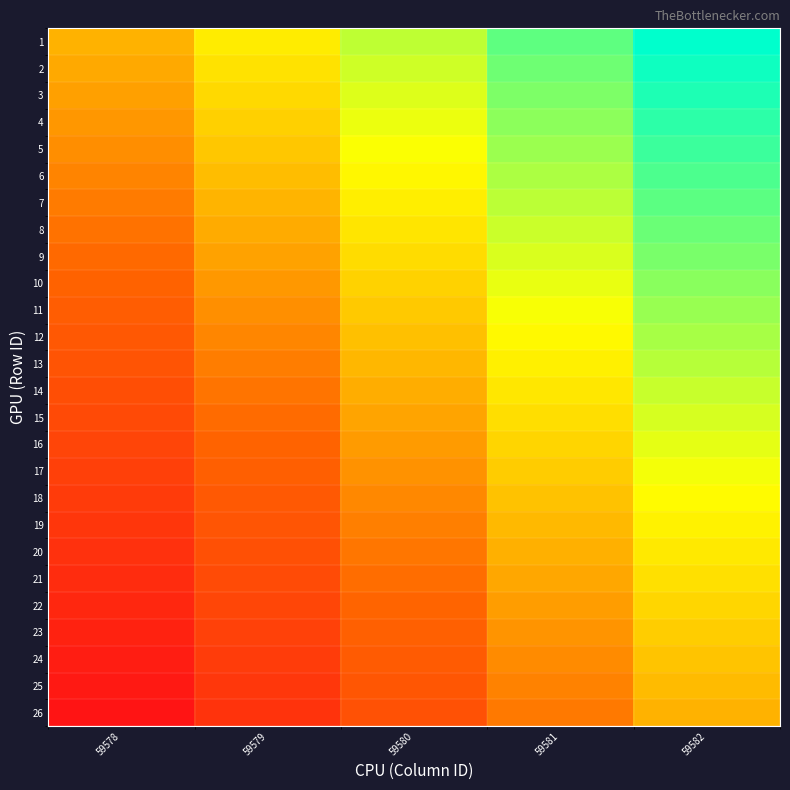

Reading left to right, what are all the values shown in this chart?

1: 59578=0.0	59579=0.2	59580=0.5	59581=0.8	59582=1.0
2: 59578=-0.0	59579=0.2	59580=0.5	59581=0.7	59582=1.0
3: 59578=-0.1	59579=0.2	59580=0.4	59581=0.7	59582=0.9
4: 59578=-0.1	59579=0.1	59580=0.4	59581=0.6	59582=0.9
5: 59578=-0.2	59579=0.1	59580=0.3	59581=0.6	59582=0.8
6: 59578=-0.2	59579=0.0	59580=0.3	59581=0.6	59582=0.8
7: 59578=-0.2	59579=0.0	59580=0.3	59581=0.5	59582=0.8
8: 59578=-0.3	59579=-0.0	59580=0.2	59581=0.5	59582=0.7
9: 59578=-0.3	59579=-0.1	59580=0.2	59581=0.4	59582=0.7
10: 59578=-0.4	59579=-0.1	59580=0.1	59581=0.4	59582=0.6
11: 59578=-0.4	59579=-0.2	59580=0.1	59581=0.3	59582=0.6
12: 59578=-0.4	59579=-0.2	59580=0.1	59581=0.3	59582=0.6
13: 59578=-0.5	59579=-0.2	59580=0.0	59581=0.3	59582=0.5
14: 59578=-0.5	59579=-0.3	59580=-0.0	59581=0.2	59582=0.5
15: 59578=-0.6	59579=-0.3	59580=-0.1	59581=0.2	59582=0.4
16: 59578=-0.6	59579=-0.3	59580=-0.1	59581=0.2	59582=0.4
17: 59578=-0.6	59579=-0.4	59580=-0.1	59581=0.1	59582=0.4
18: 59578=-0.7	59579=-0.4	59580=-0.2	59581=0.1	59582=0.3
19: 59578=-0.7	59579=-0.5	59580=-0.2	59581=0.0	59582=0.3
20: 59578=-0.8	59579=-0.5	59580=-0.3	59581=-0.0	59582=0.2
21: 59578=-0.8	59579=-0.6	59580=-0.3	59581=-0.1	59582=0.2
22: 59578=-0.8	59579=-0.6	59580=-0.3	59581=-0.1	59582=0.2
23: 59578=-0.9	59579=-0.6	59580=-0.4	59581=-0.1	59582=0.1
24: 59578=-0.9	59579=-0.7	59580=-0.4	59581=-0.2	59582=0.1
25: 59578=-1.0	59579=-0.7	59580=-0.5	59581=-0.2	59582=0.0
26: 59578=-1.0	59579=-0.8	59580=-0.5	59581=-0.2	59582=0.0